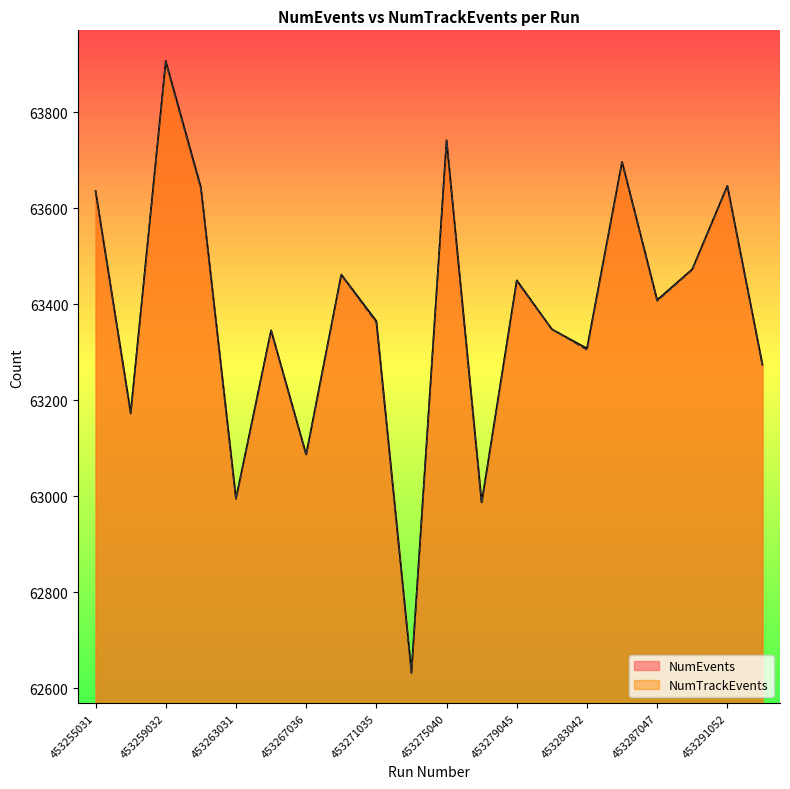

Reading left to right, what are all the values shown in this chart?

NumEvents: 453255031=63636	453257029=63174	453259032=63907	453261034=63644	453263031=62995	453265034=63346	453267036=63087	453269039=63462	453271035=63365	453273037=62634	453275040=63742	453277042=62987	453279045=63450	453281048=63348	453283042=63308	453285045=63697	453287047=63409	453289050=63473	453291052=63647	453293055=63274
NumTrackEvents: 453255031=63636	453257029=63172	453259032=63904	453261034=63641	453263031=62994	453265034=63345	453267036=63085	453269039=63461	453271035=63362	453273037=62631	453275040=63740	453277042=62984	453279045=63448	453281048=63348	453283042=63305	453285045=63696	453287047=63407	453289050=63472	453291052=63646	453293055=63273